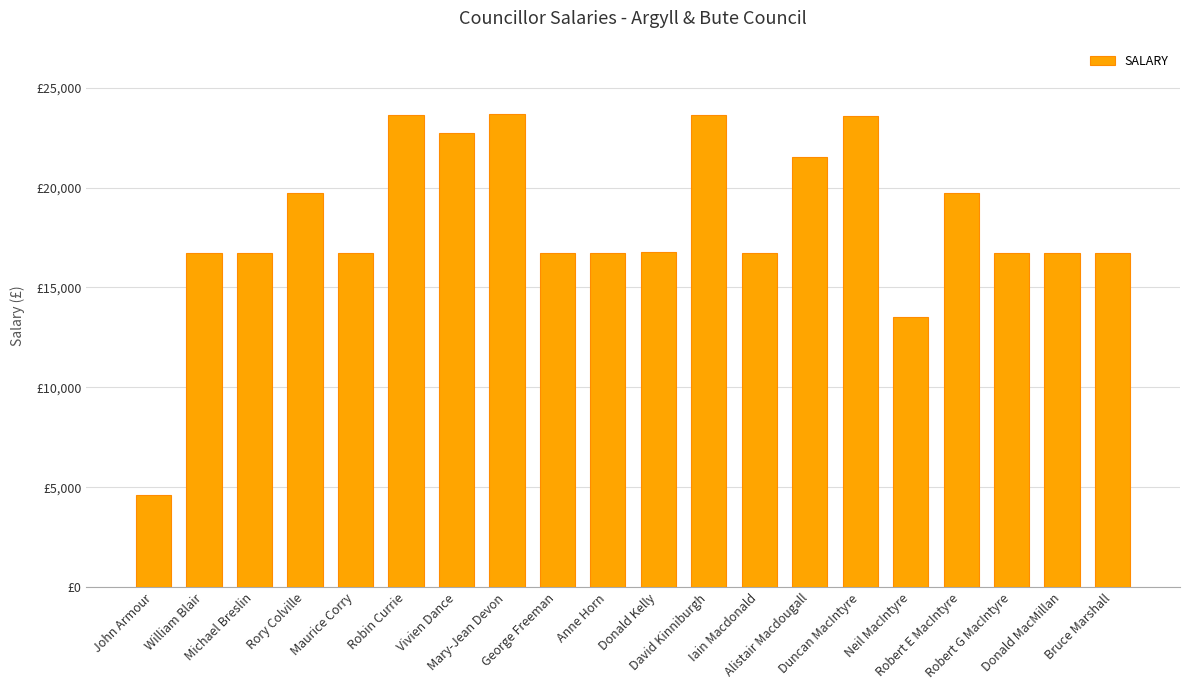

How many data points does each series have?

20